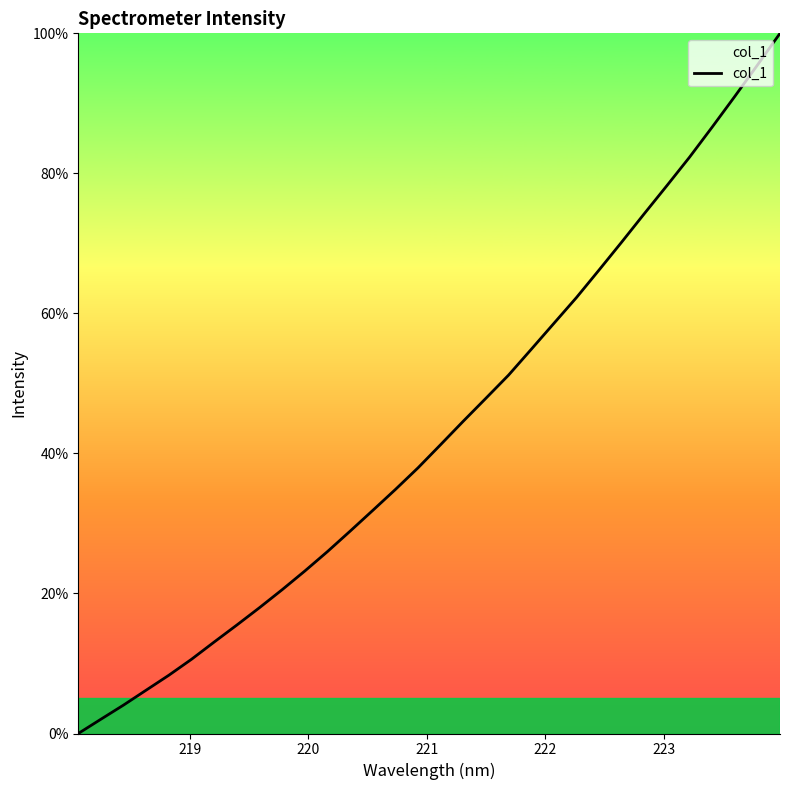

What is the difference between the maximum and minimum values?

100.0